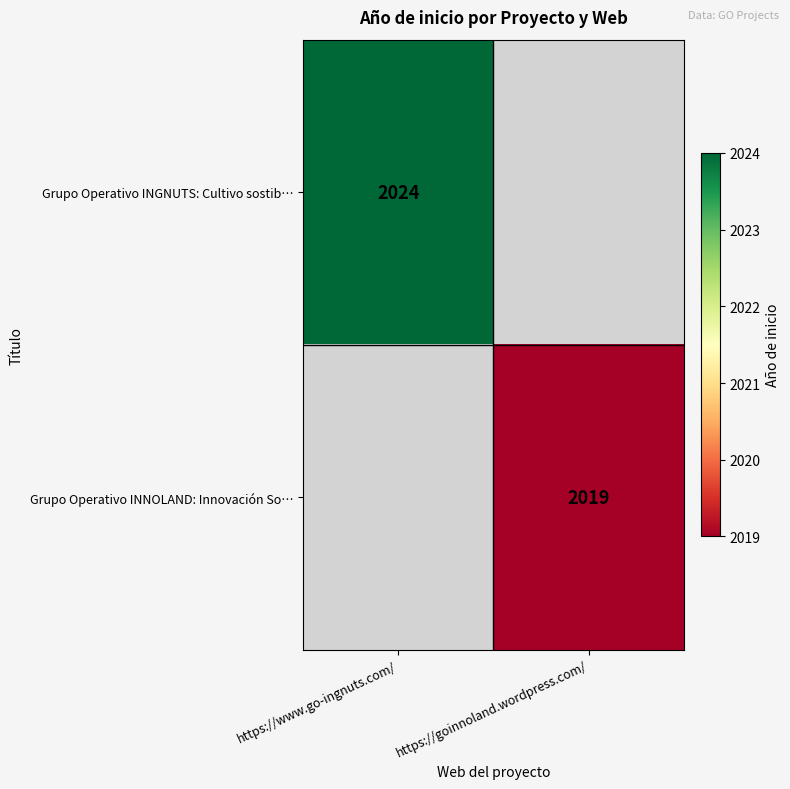

What is the greatest value displayed?

2024